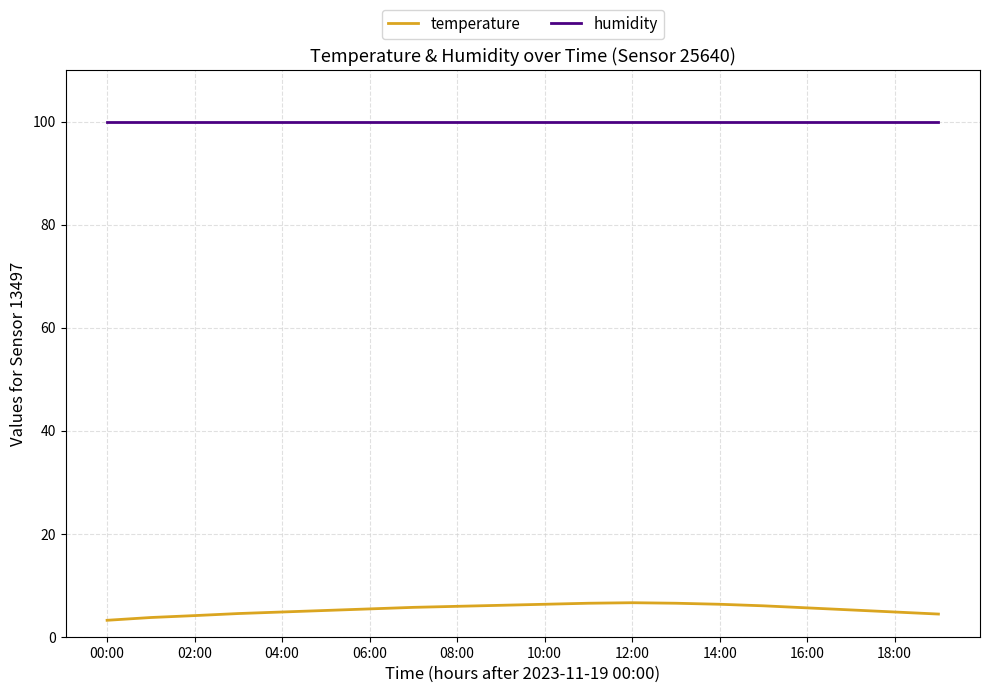

What is the minimum value shown in the chart?

3.2